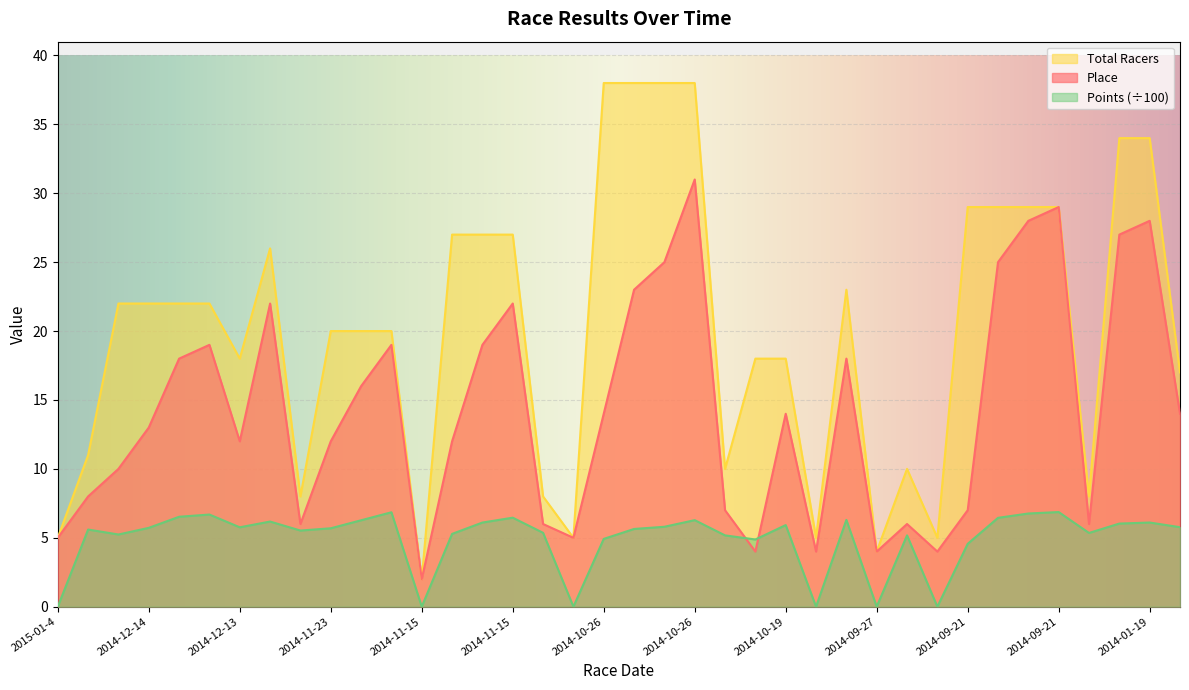

What is the value of the Total Racers point at the 2nd from the left?

11.0